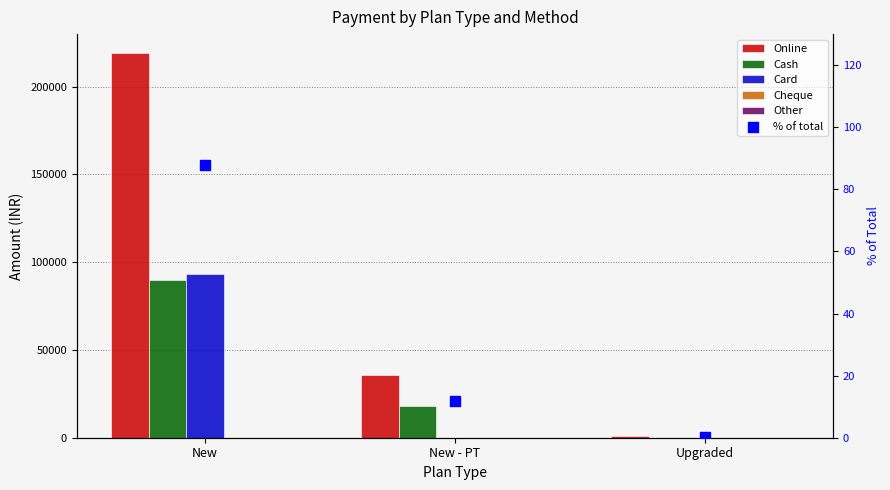

What is the total value across all series at New - PT?

54011.8